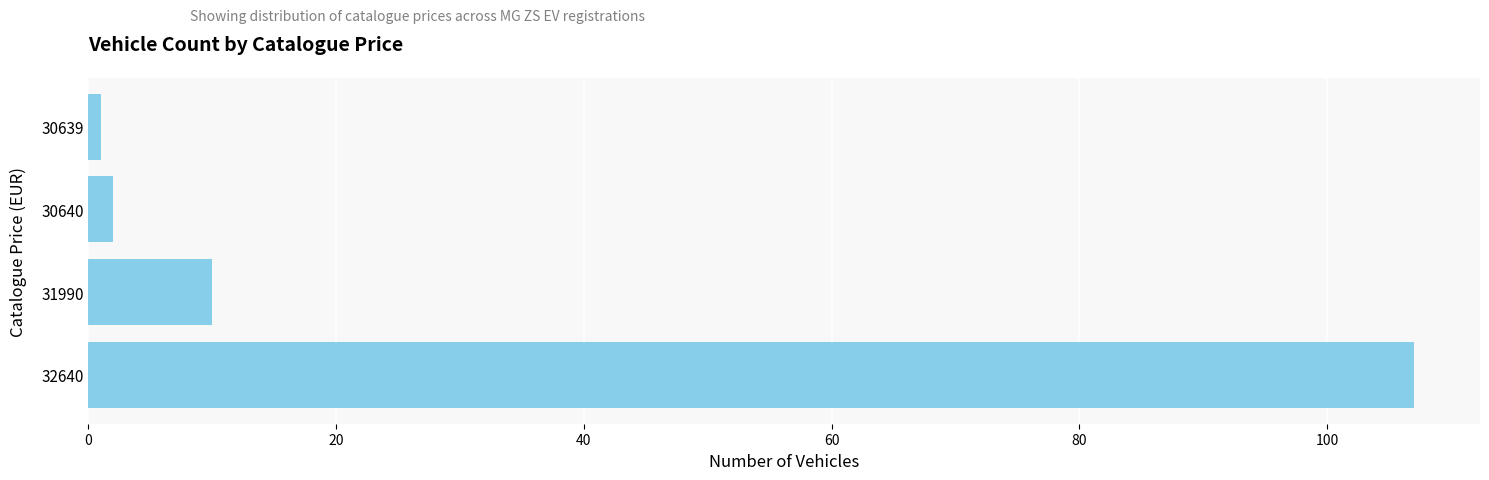

The chart shows a value of 1 at 30639. True or false?

True